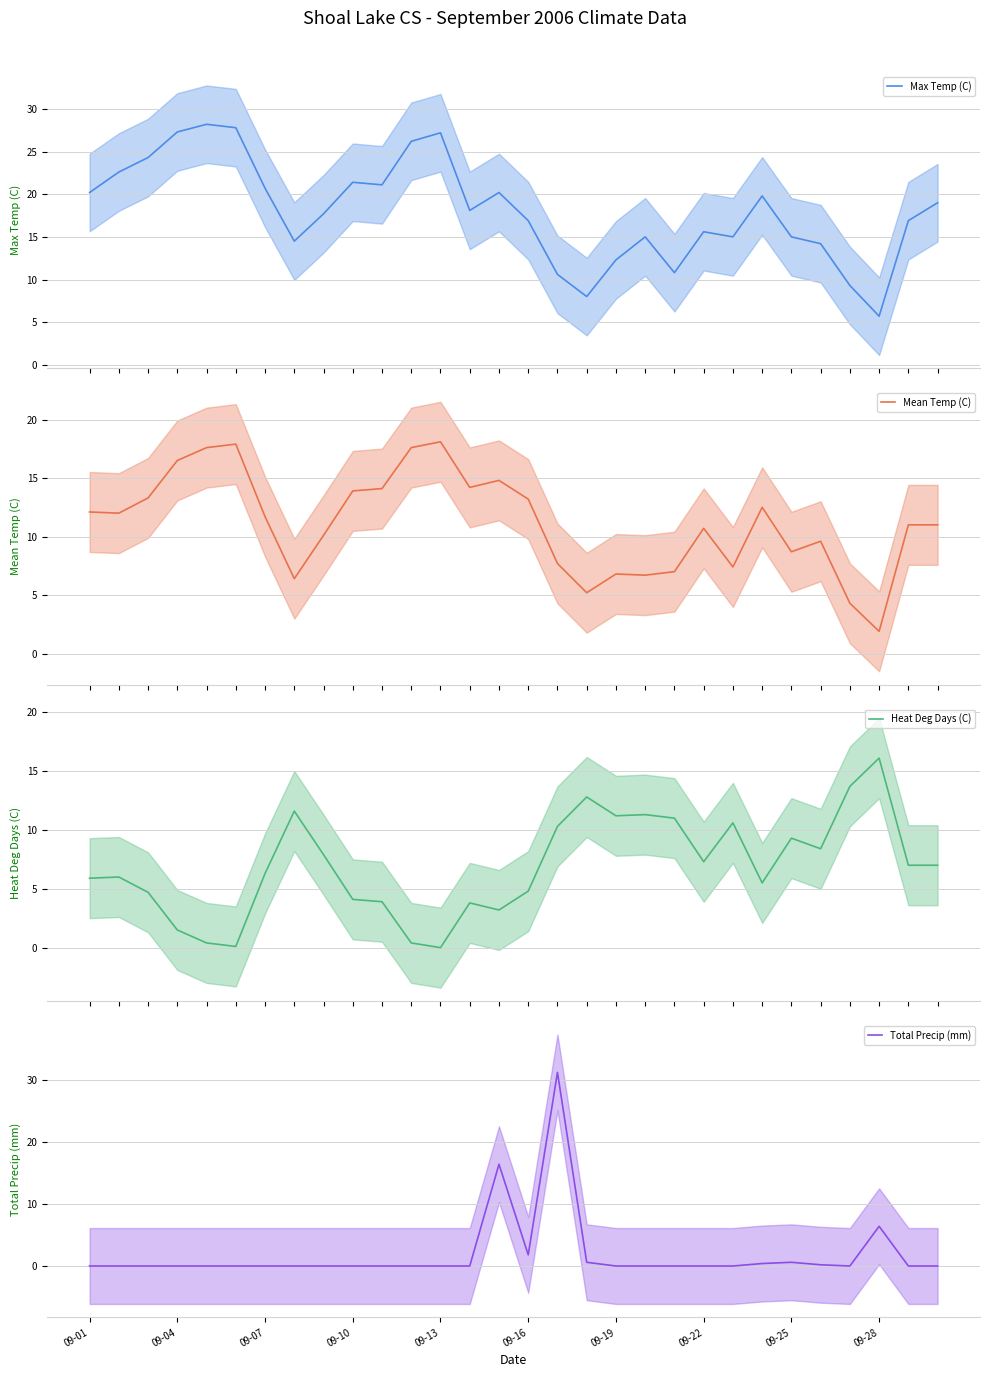

True or false: Total Precip (mm) has a value of 18.8 at 09-04.

False